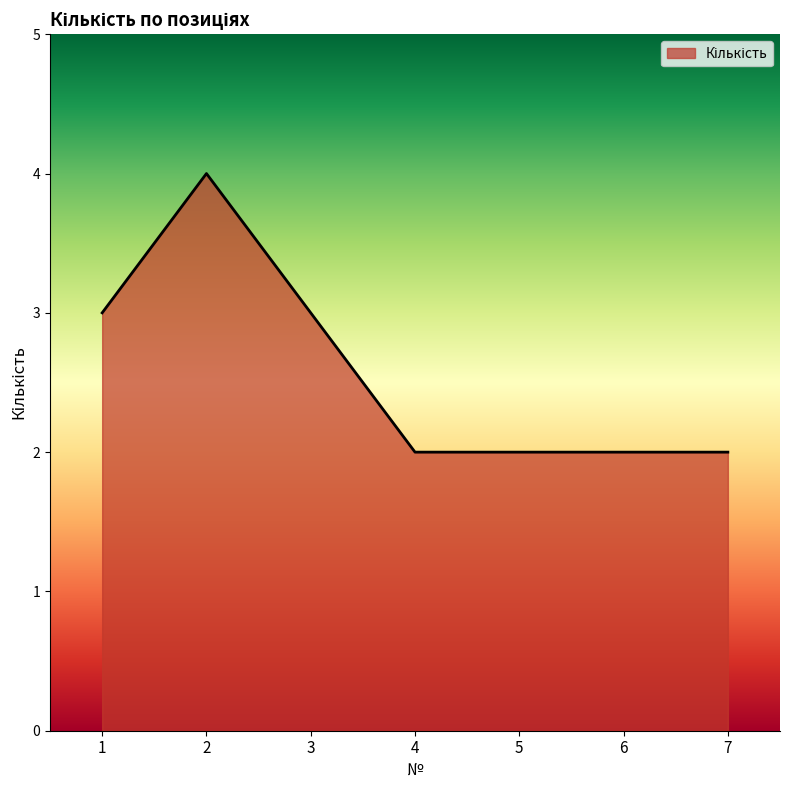

Reading left to right, list all the values displayed in this chart.

1=3	2=4	3=3	4=2	5=2	6=2	7=2